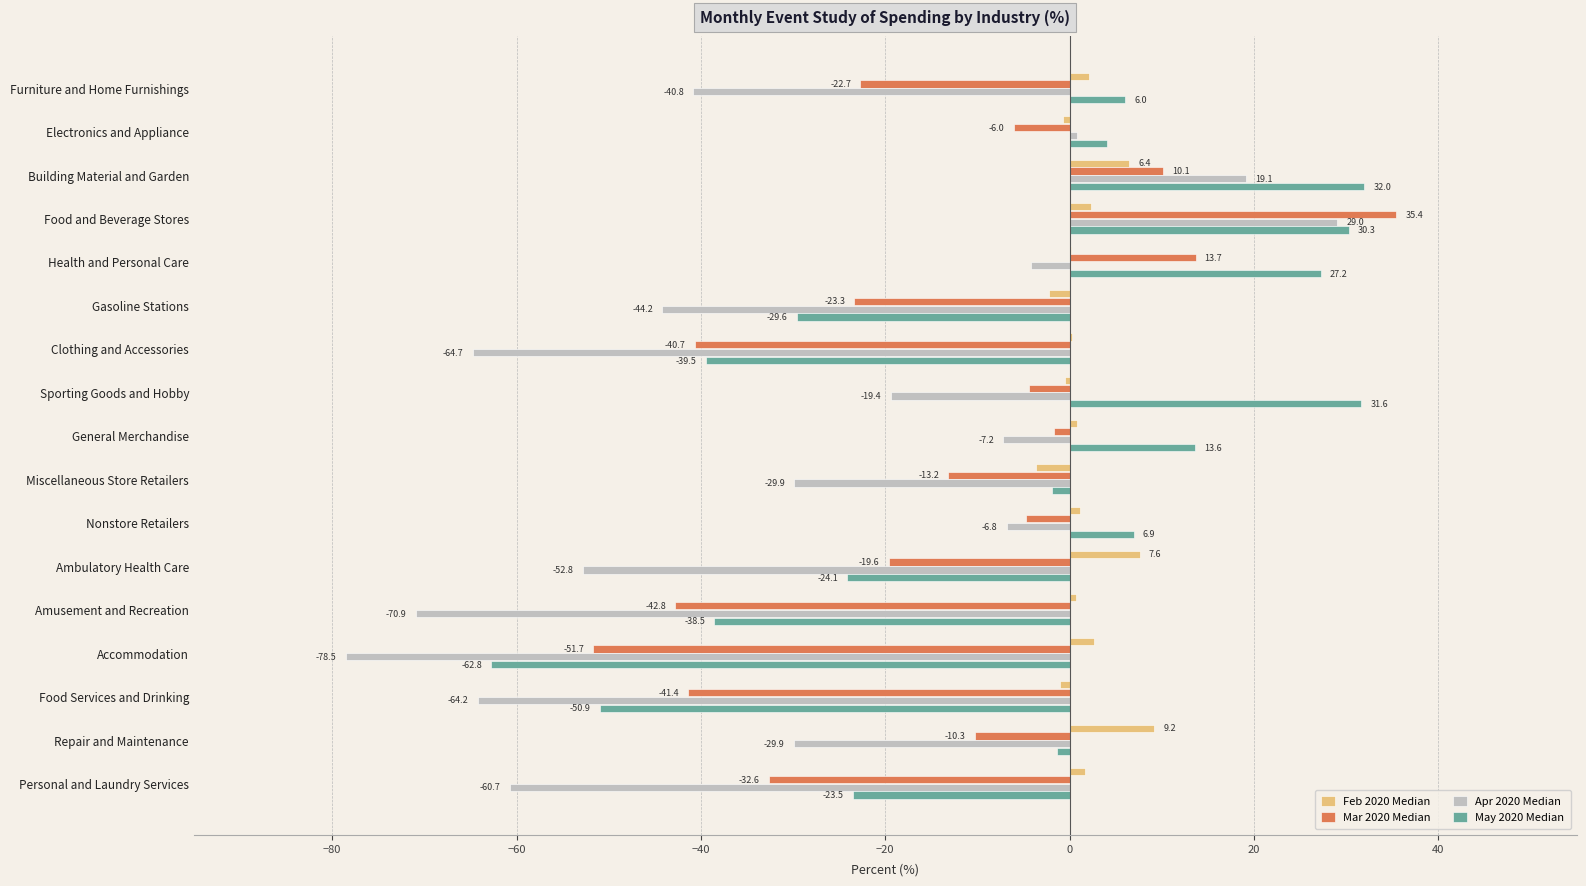

How many positive values does the Apr 2020 Median series have?

3